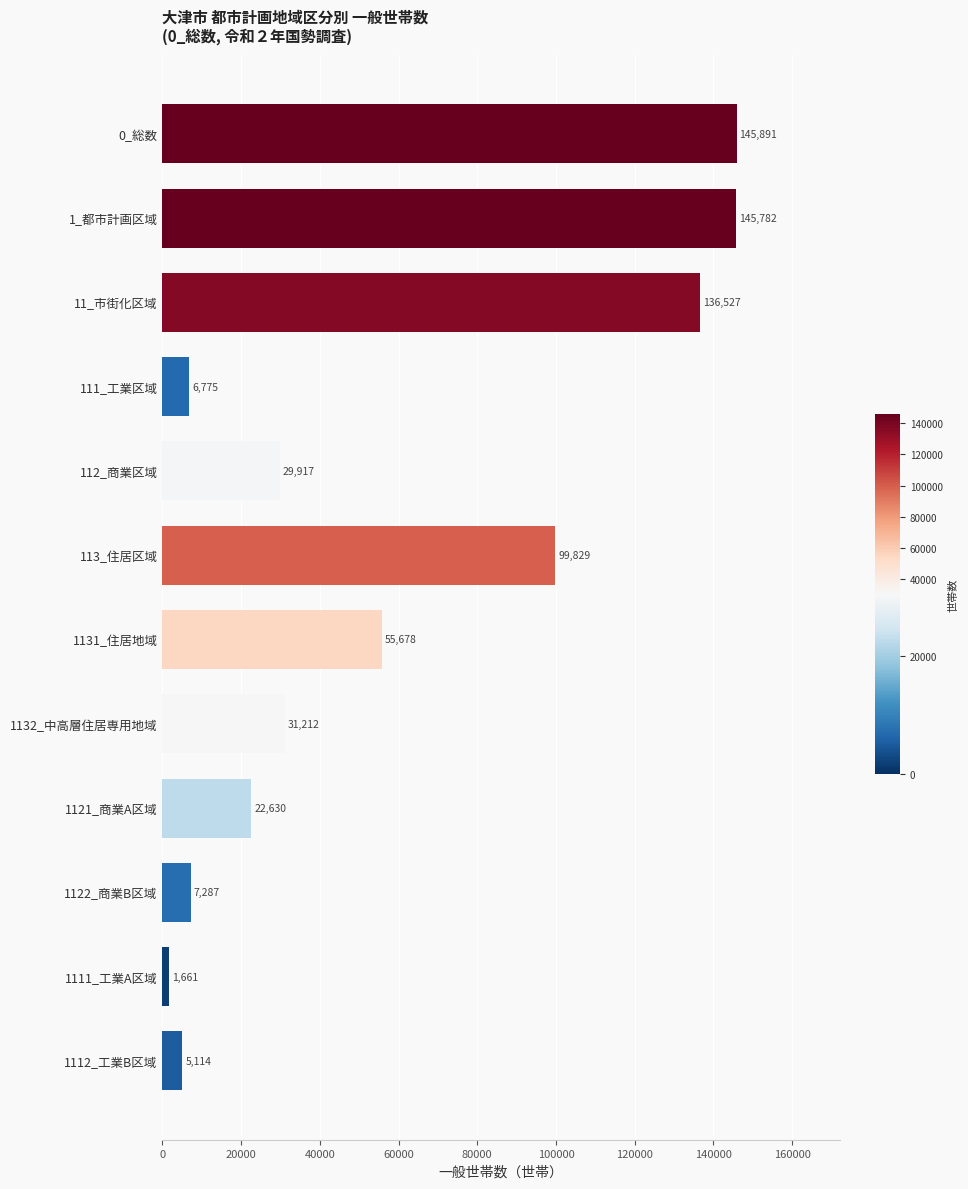

Rank the categories by value from lowest to highest.

1111_工業A区域, 1112_工業B区域, 111_工業区域, 1122_商業B区域, 1121_商業A区域, 112_商業区域, 1132_中高層住居専用地域, 1131_住居地域, 113_住居区域, 11_市街化区域, 1_都市計画区域, 0_総数